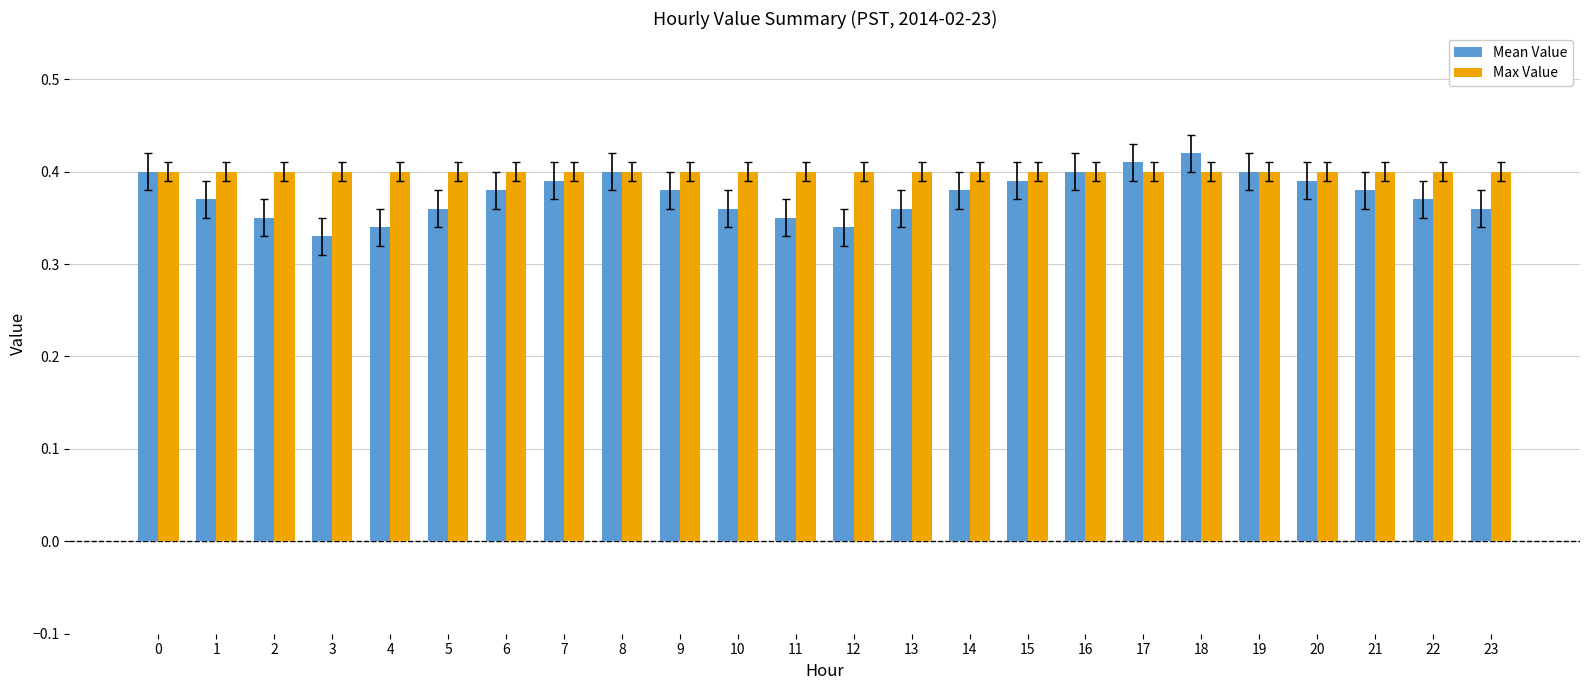

Rank the series at 3 from lowest to highest value.

Mean Value, Max Value